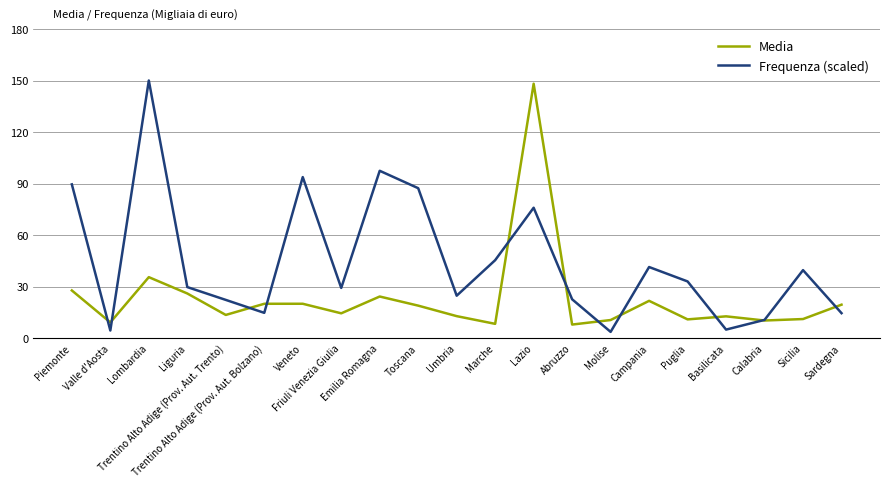

Rank the series by their average value, from highest to lowest.

Frequenza (scaled), Media